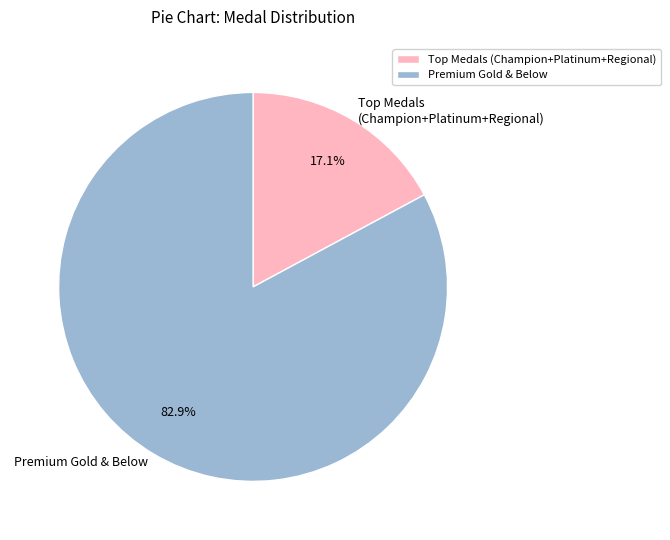

Count the number of slices in the pie.

2